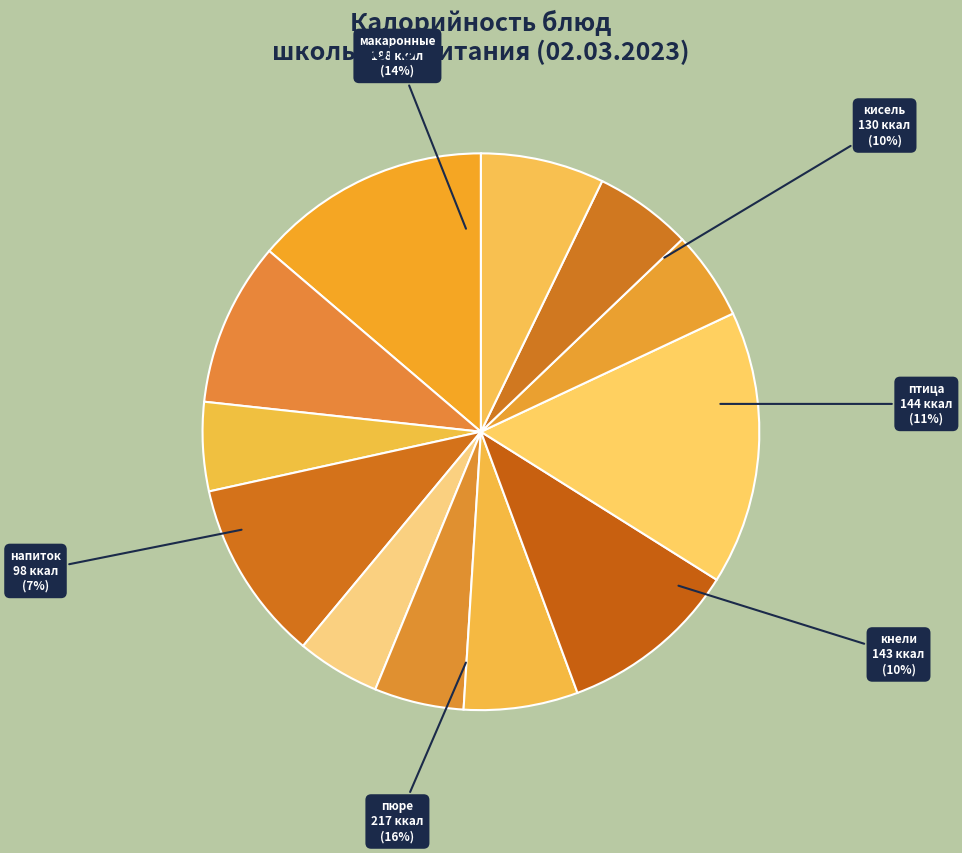

What percentage do пюре из бобовых с маслом and хлеб ржано пшеничный together represent?

21.6%